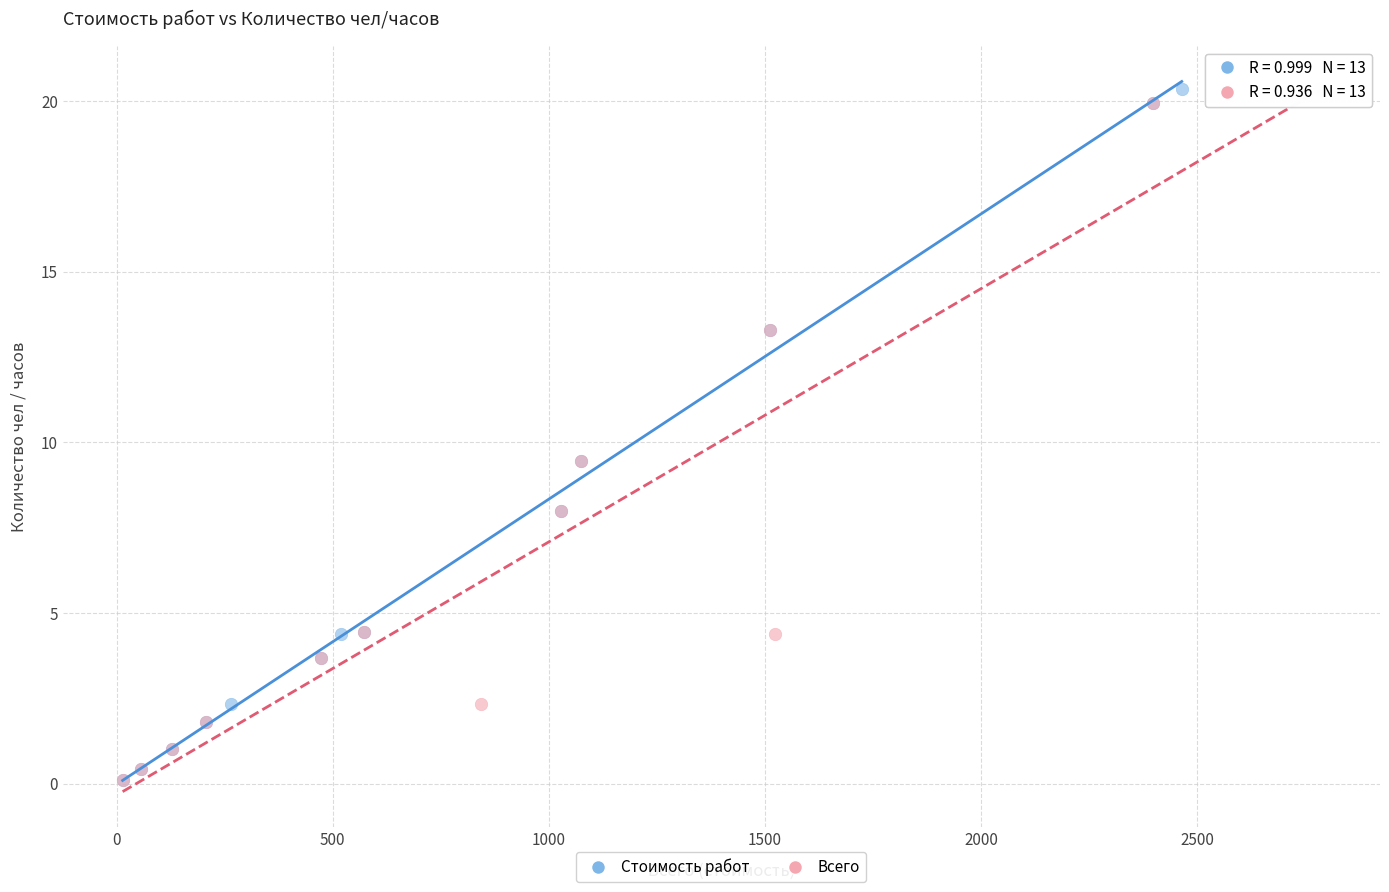

What are all the series names shown in the legend?

Стоимость работ, Всего